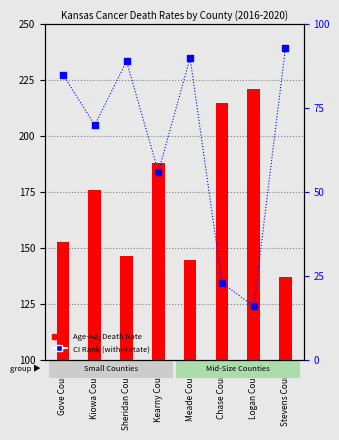

Is the value of Age-Adjusted Death Rate at Kearny County greater than the value of CI Rank at Chase County?

Yes